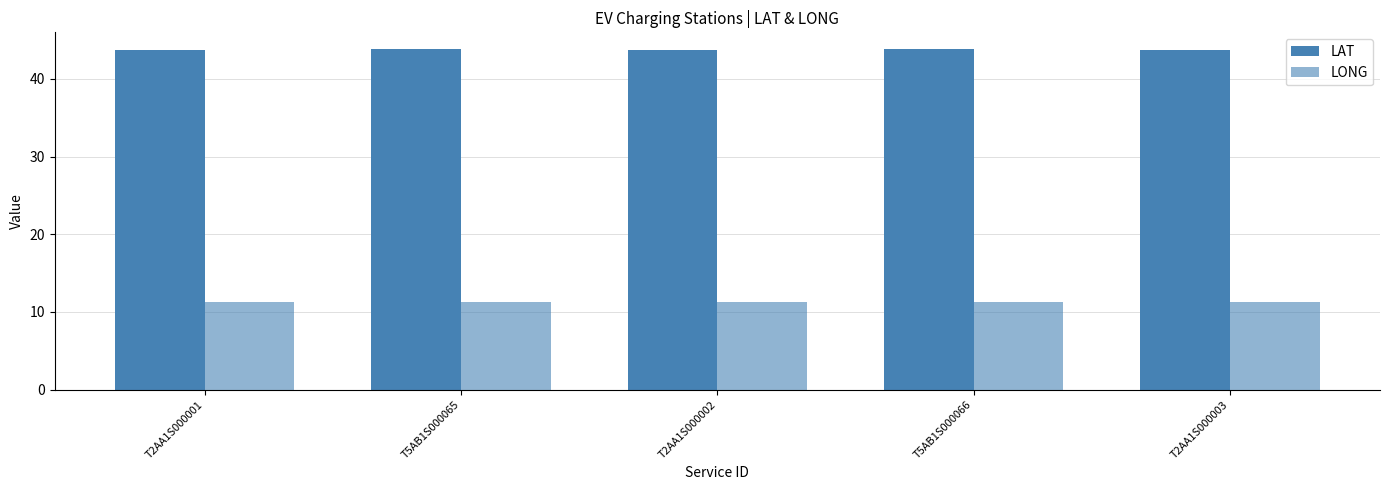

How many groups of bars are there?

5